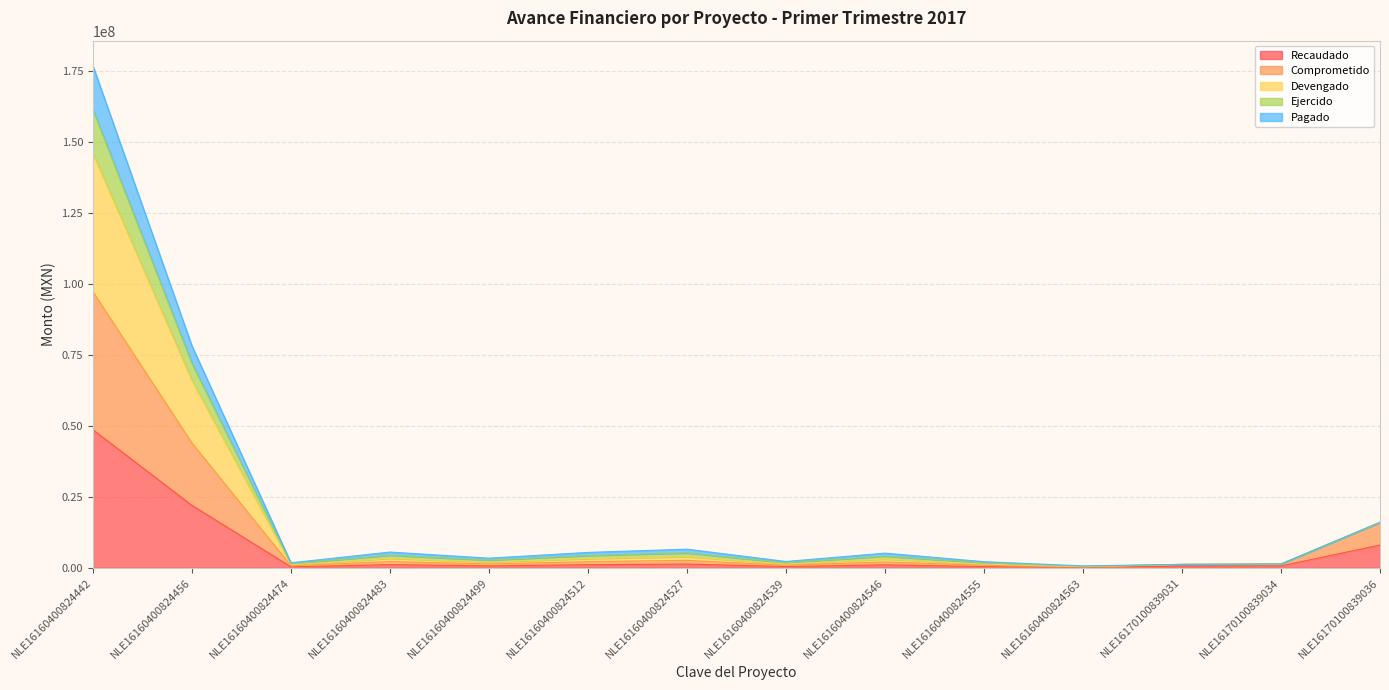

At how many categories does at least one series exceed 86408998?

1